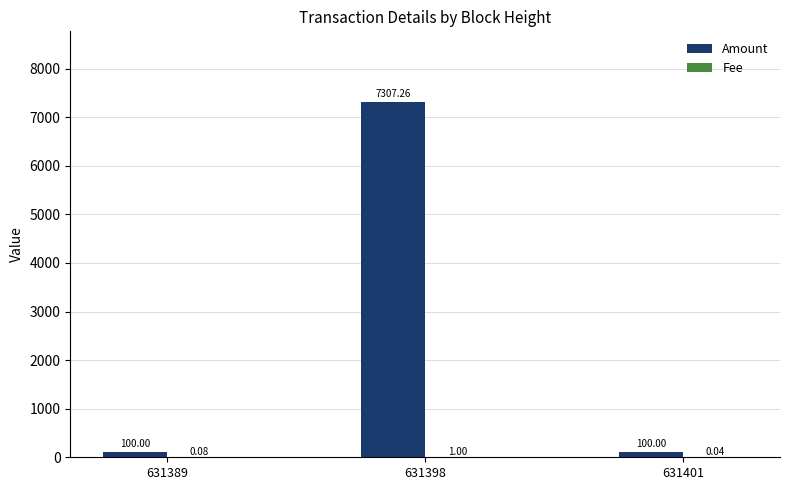

What is the sum of the Amount values at 631398 and 631401?

7407.3